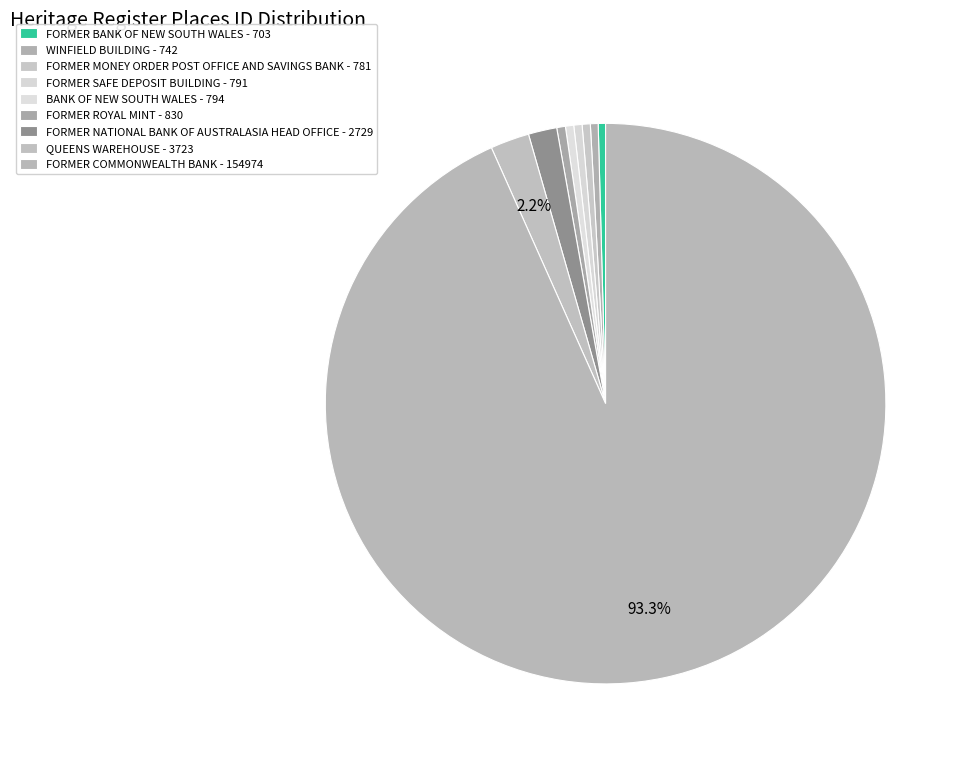

Rank the categories by value from lowest to highest.

FORMER BANK OF NEW SOUTH WALES, WINFIELD BUILDING, FORMER MONEY ORDER POST OFFICE AND SAVINGS BANK, FORMER SAFE DEPOSIT BUILDING, BANK OF NEW SOUTH WALES, FORMER ROYAL MINT, FORMER NATIONAL BANK OF AUSTRALASIA HEAD OFFICE, QUEENS WAREHOUSE, FORMER COMMONWEALTH BANK